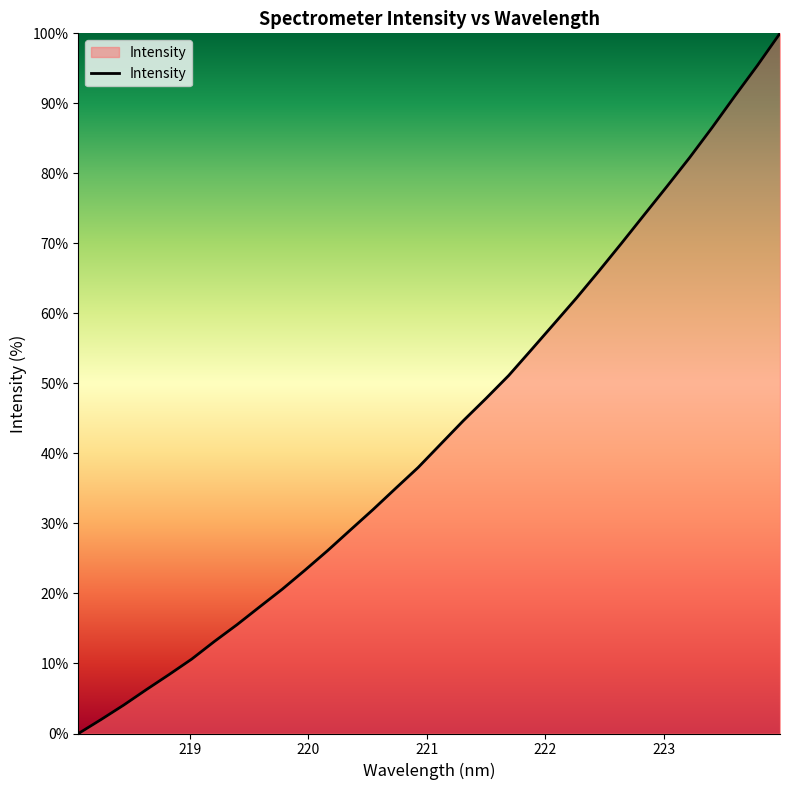

What is the difference between the maximum and minimum values?

100.0